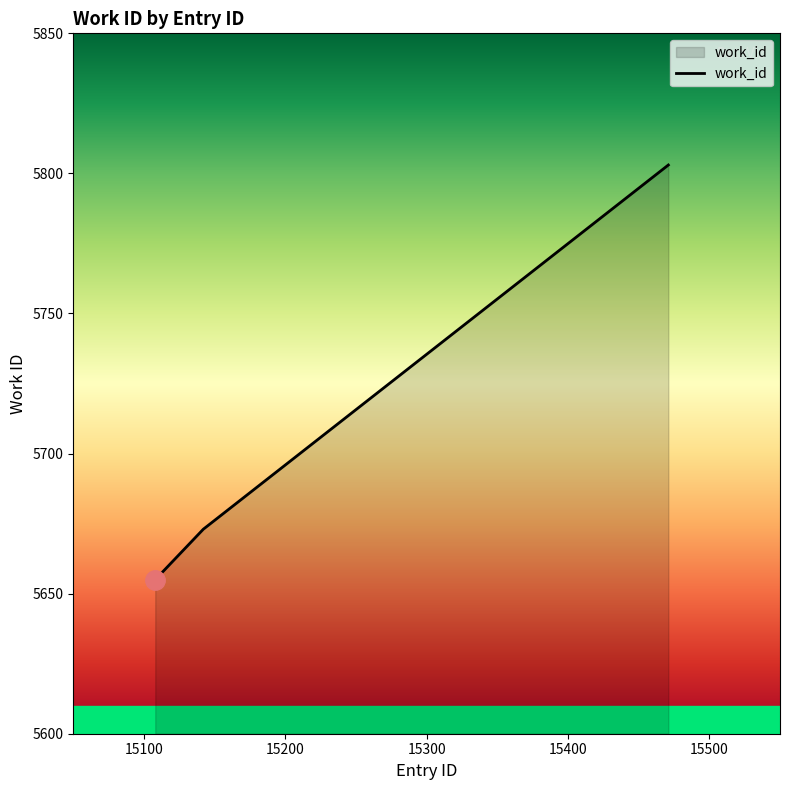

How many lines are shown in the chart?

1